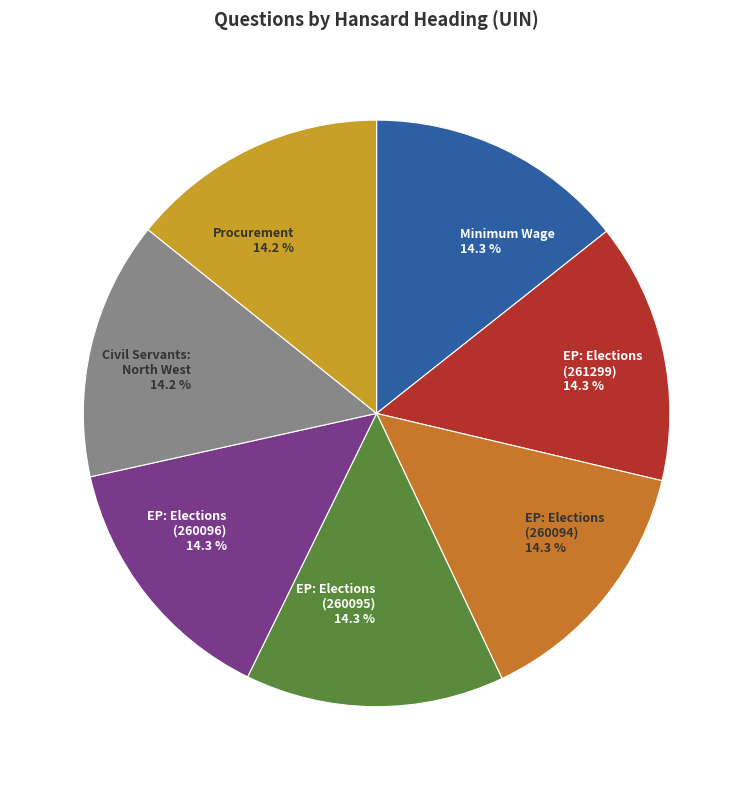

Is there a majority slice in this chart?

No